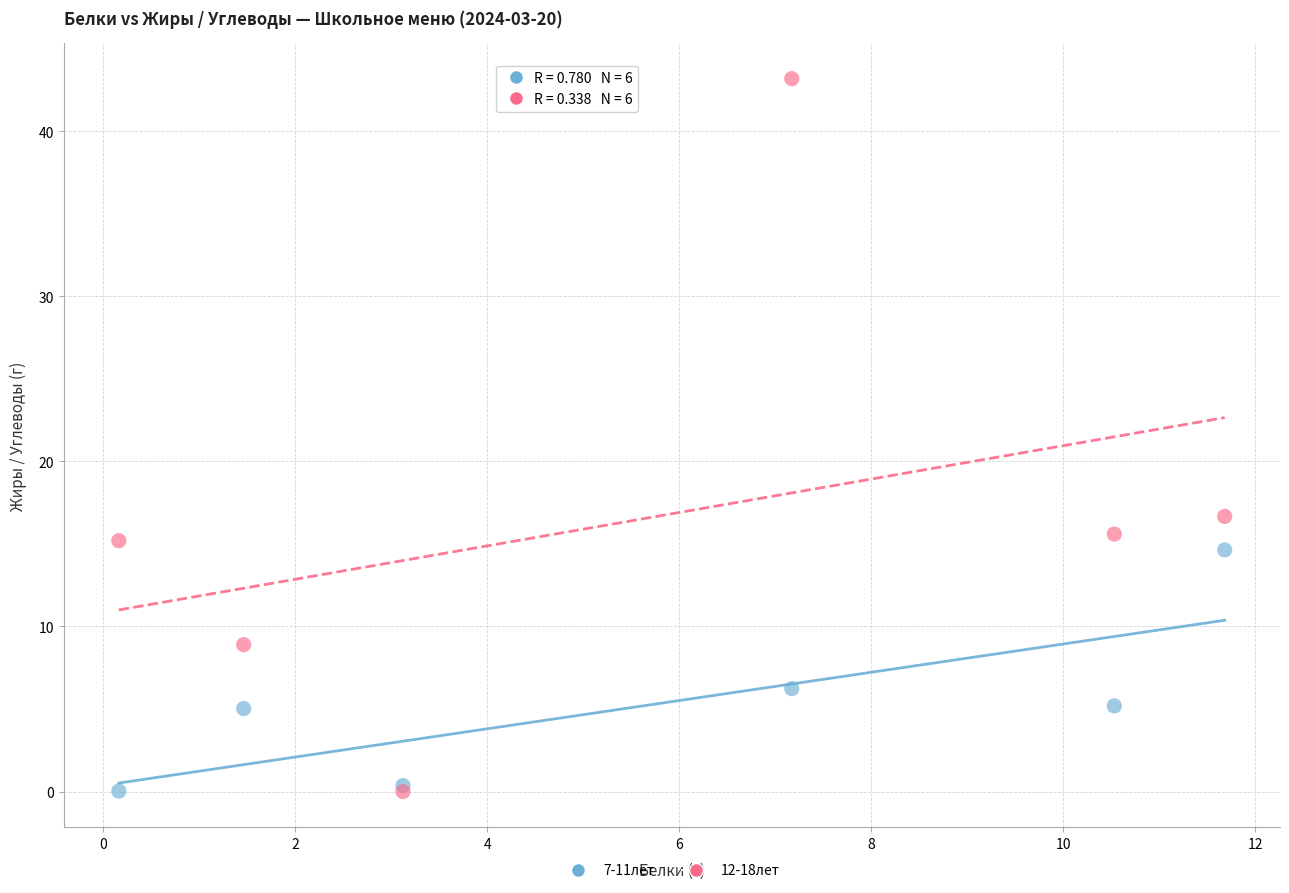

Across all series, what Y value is closest to 21?

16.7